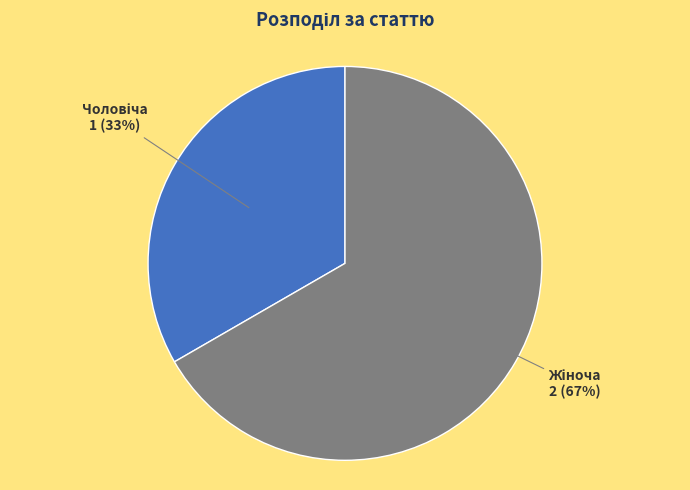

To the nearest percent, what is the average slice percentage?

50%